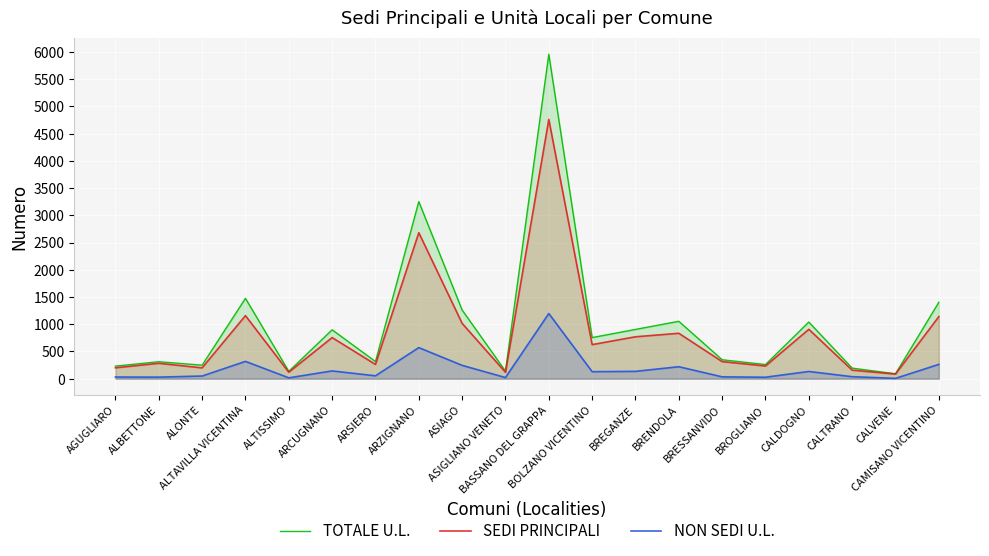

What is the minimum value shown in the chart?

6